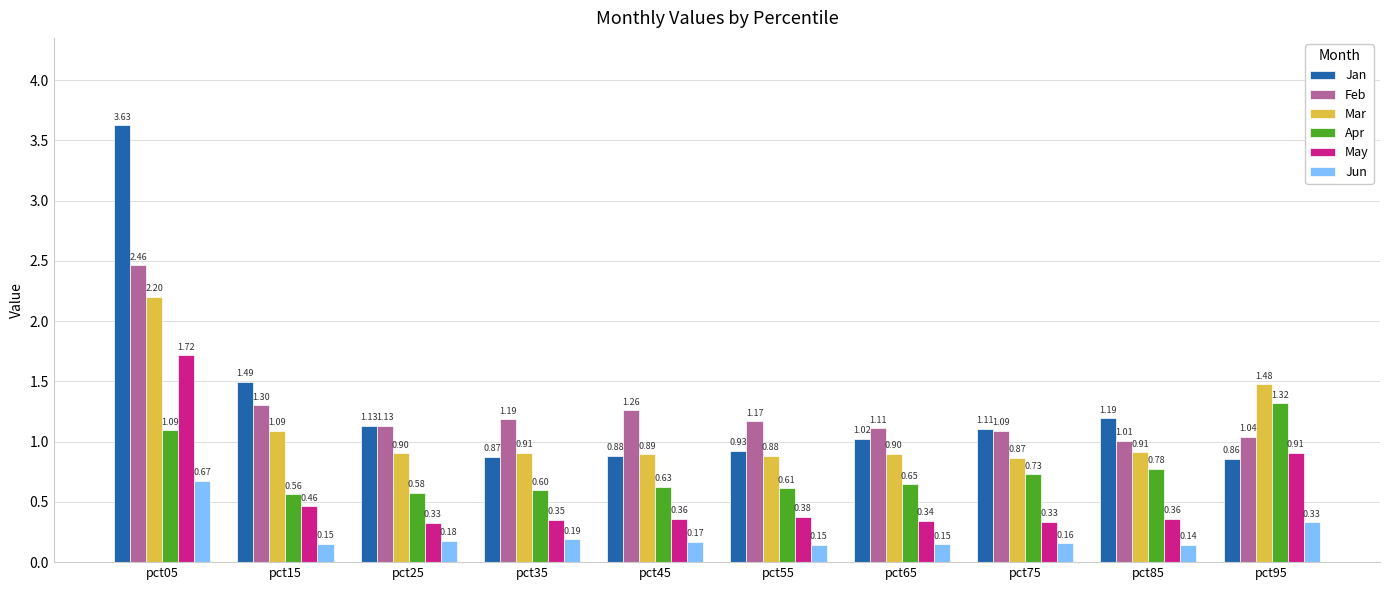

What is the sum of the Mar values at pct35 and pct95?

2.4